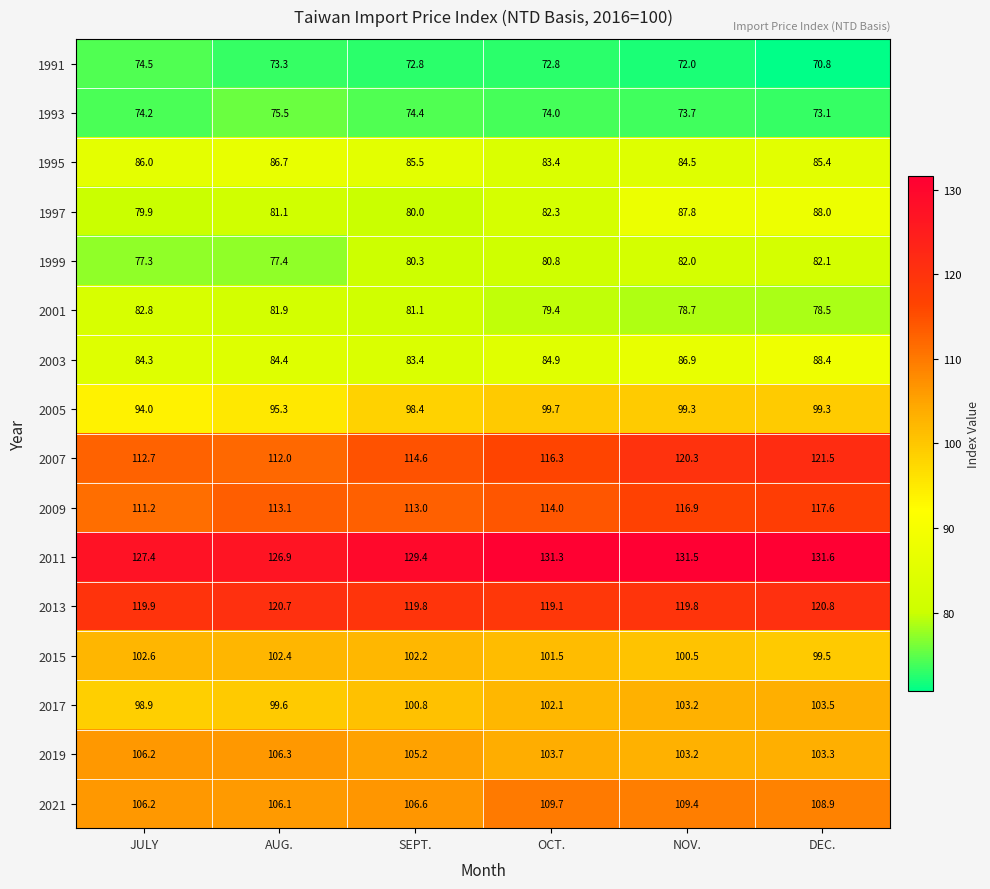

Which category has the highest value in the 1993 series?

AUG.